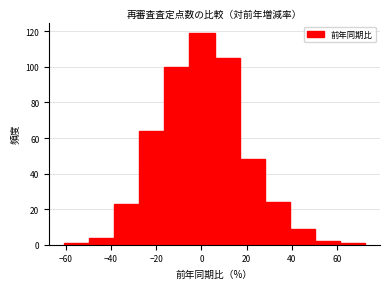

Reading left to right, list every bar in this chart as the range it spans on the x-axis followed by its height. Neither the bar edges nor the heights are printed on the chart, so give them approximately, as read against the axes.

-60 to -50: under 2
-50 to -38: 4
-38 to -28: 24
-28 to -16: 64
-16 to -6: 100
-6 to 6: 120
6 to 16: 106
16 to 28: 48
28 to 40: 24
40 to 50: 10
50 to 62: 2
62 to 72: under 2